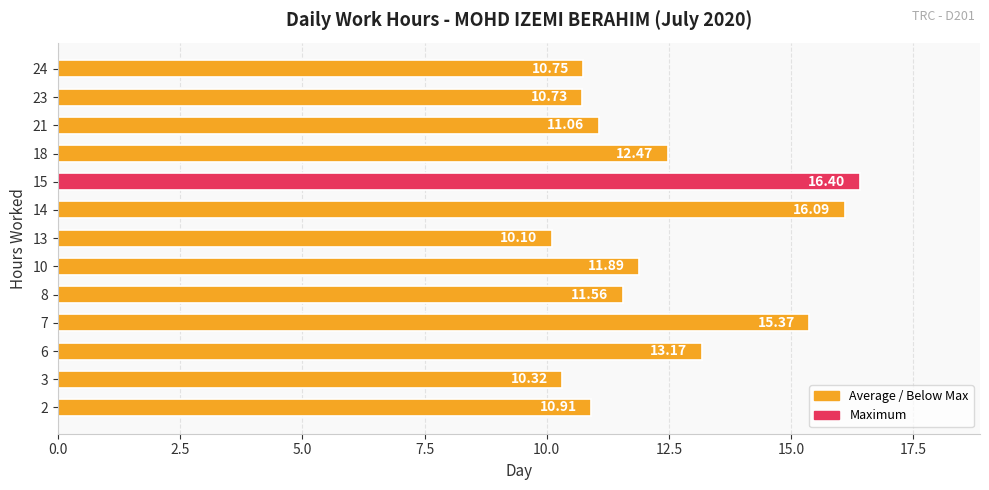

Rank the categories by value from lowest to highest.

13, 3, 23, 24, 2, 21, 8, 10, 18, 6, 7, 14, 15